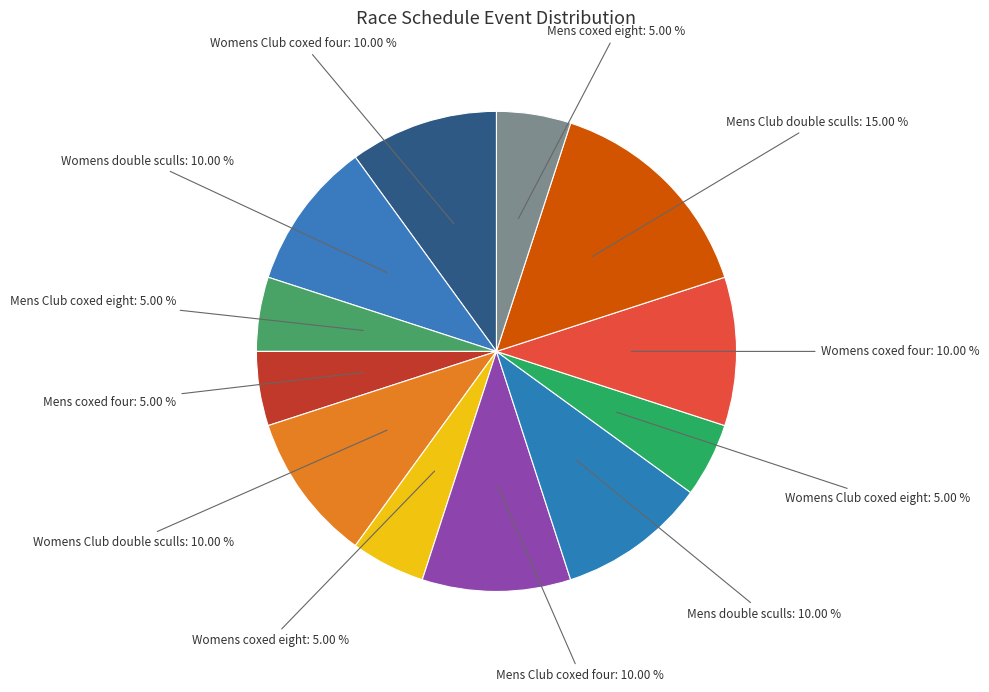

How many slices are in this pie chart?

12